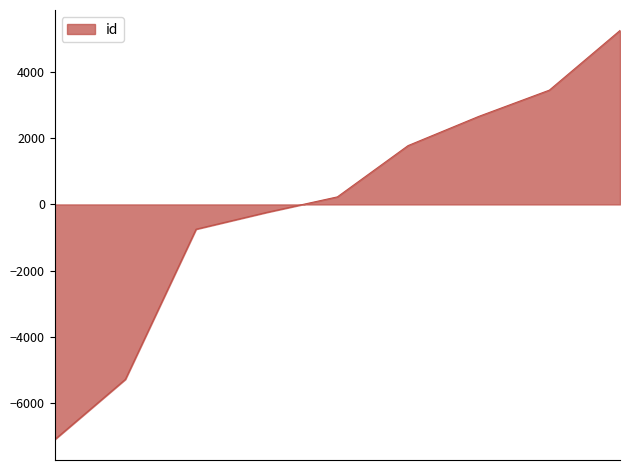

What is the difference between the maximum and minimum values?

12345.0